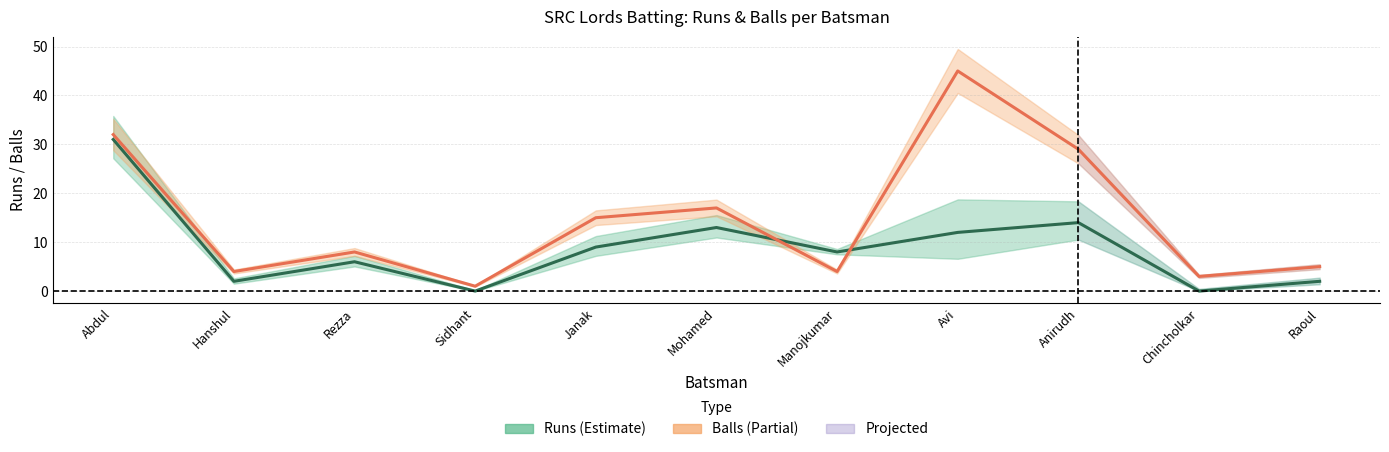

What is the label of the 5th point from the left?

Janak